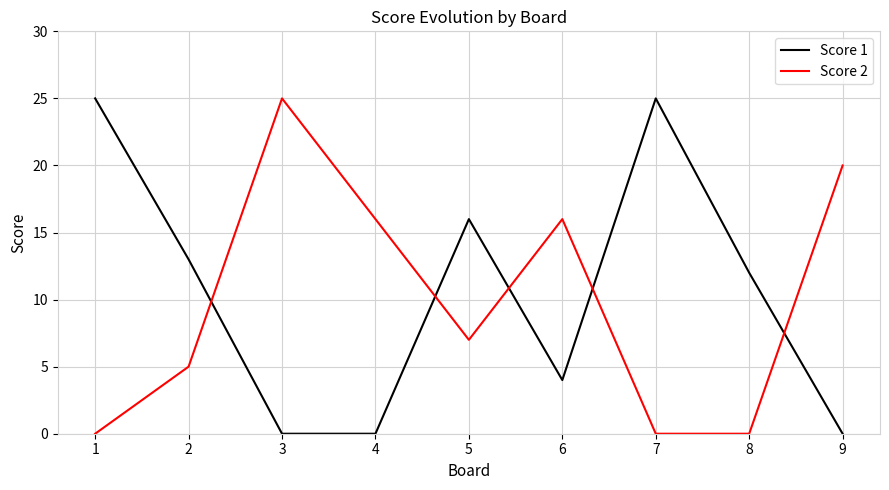

How many times do Score 2 and Score 1 cross each other?

5